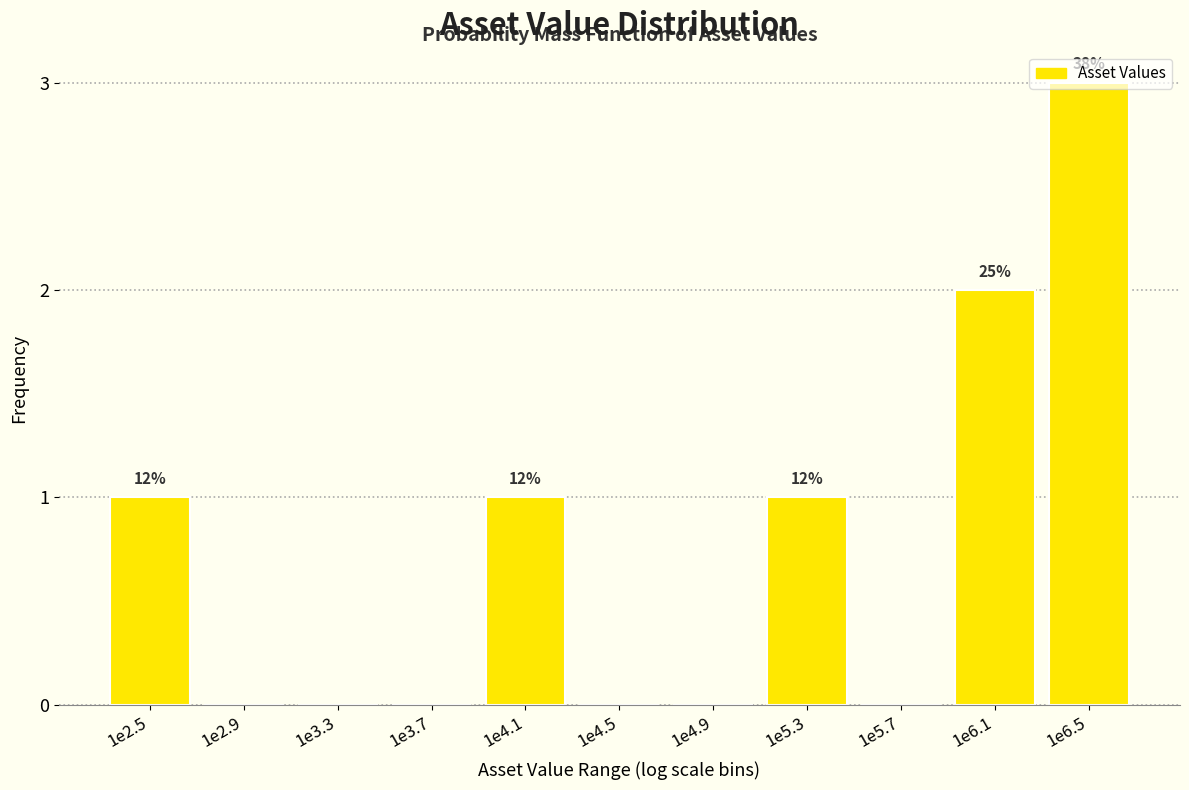

Is it true that the value at 1e3.7 is 0?

True